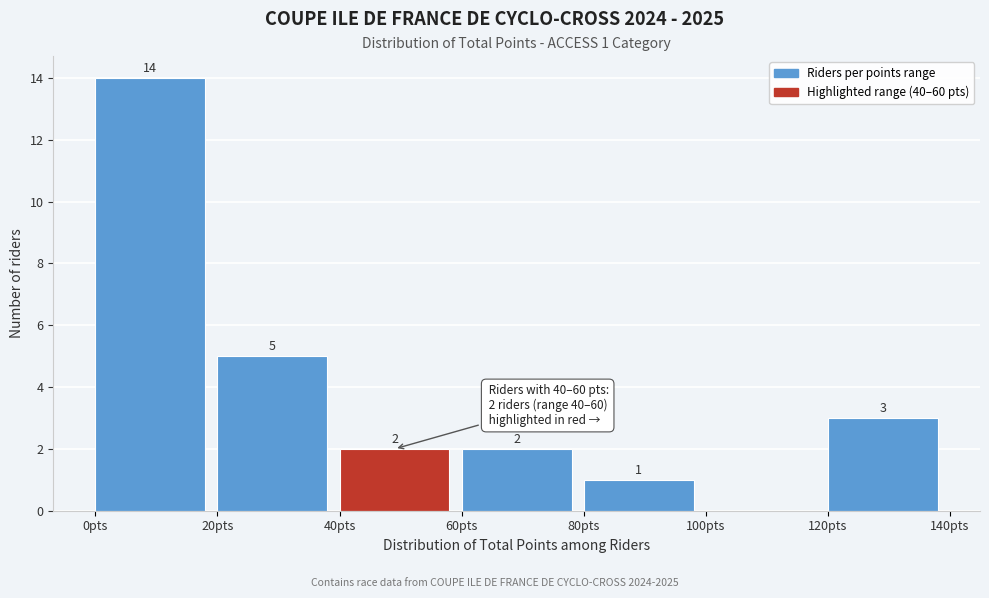

Over which range of the x-axis is the bar tallest?

0 to 20